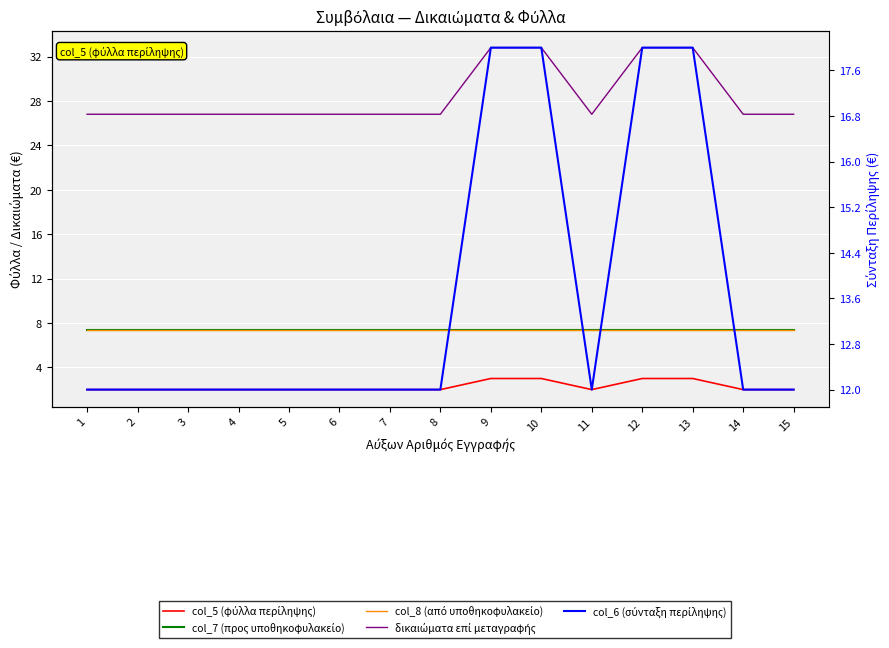

What is the total value across all series at 5?

55.6